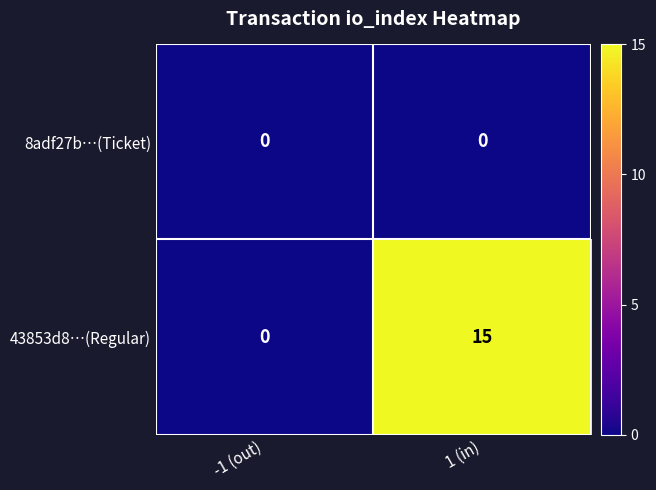

The 8adf27b…(Ticket) series shows 0 at -1 (out). True or false?

True